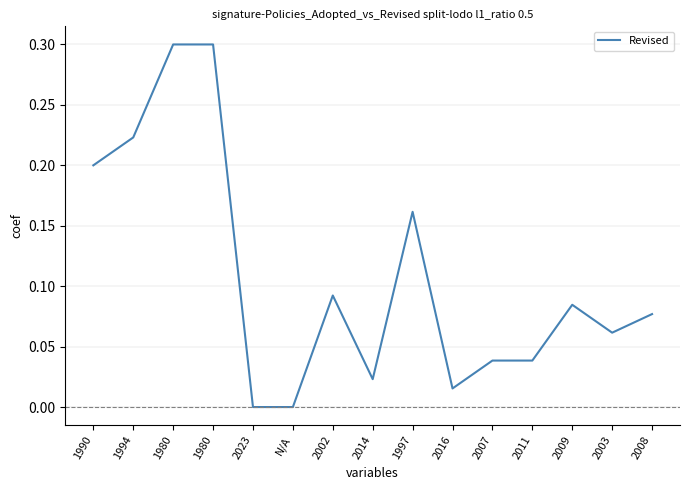

Does the chart have visible grid lines?

Yes